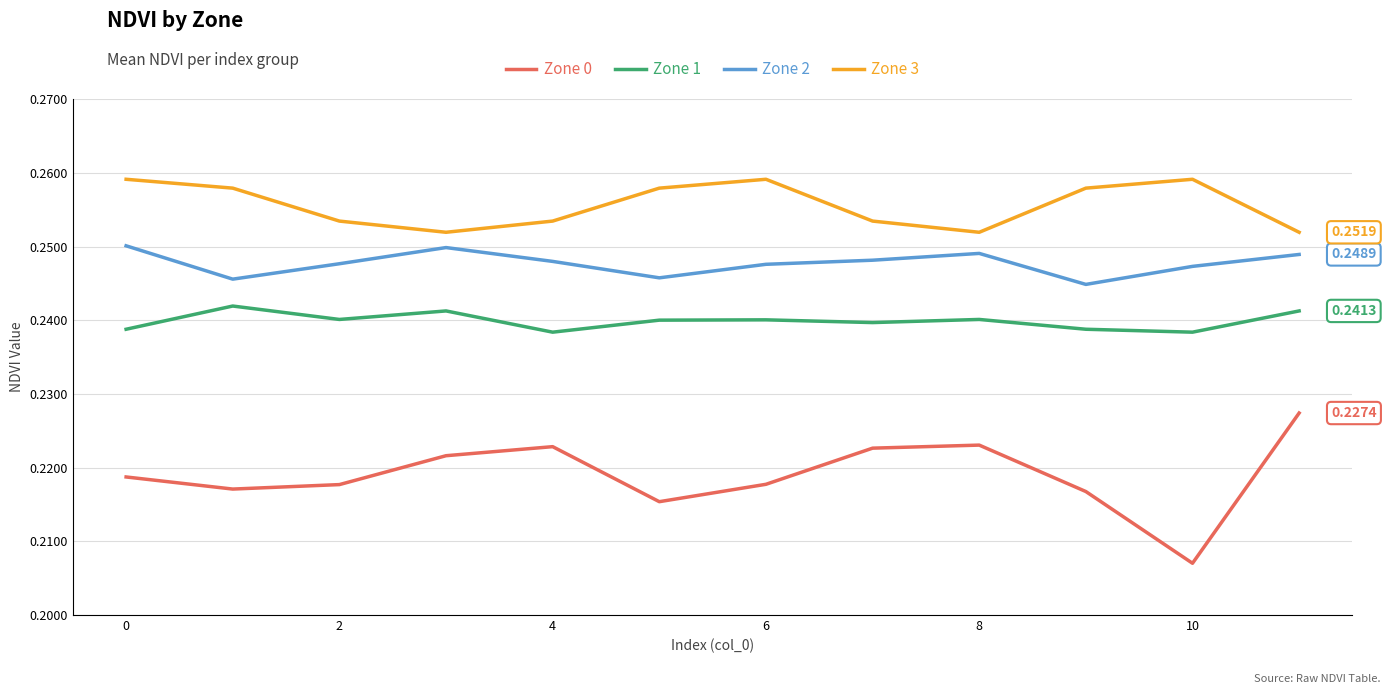

List the series in order of their peak value, highest first.

Zone 3, Zone 2, Zone 1, Zone 0